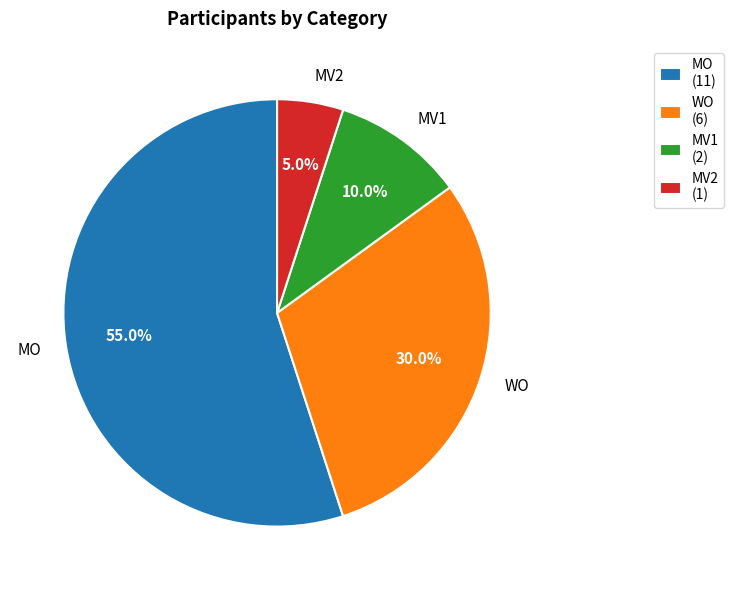

Combined, do WO and MO account for over 50%?

Yes